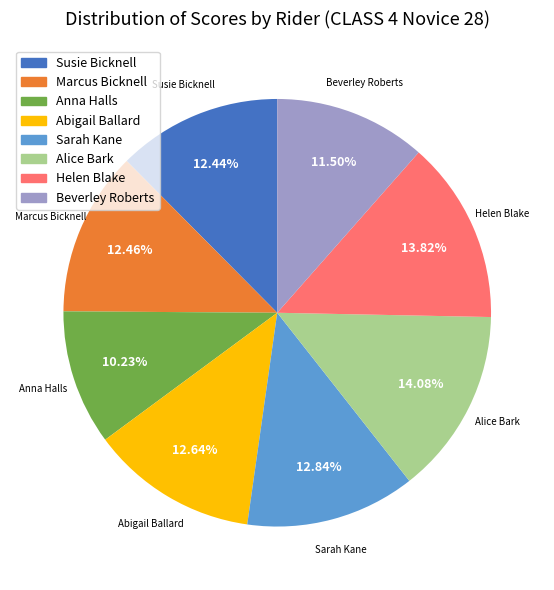

Is there a majority slice in this chart?

No